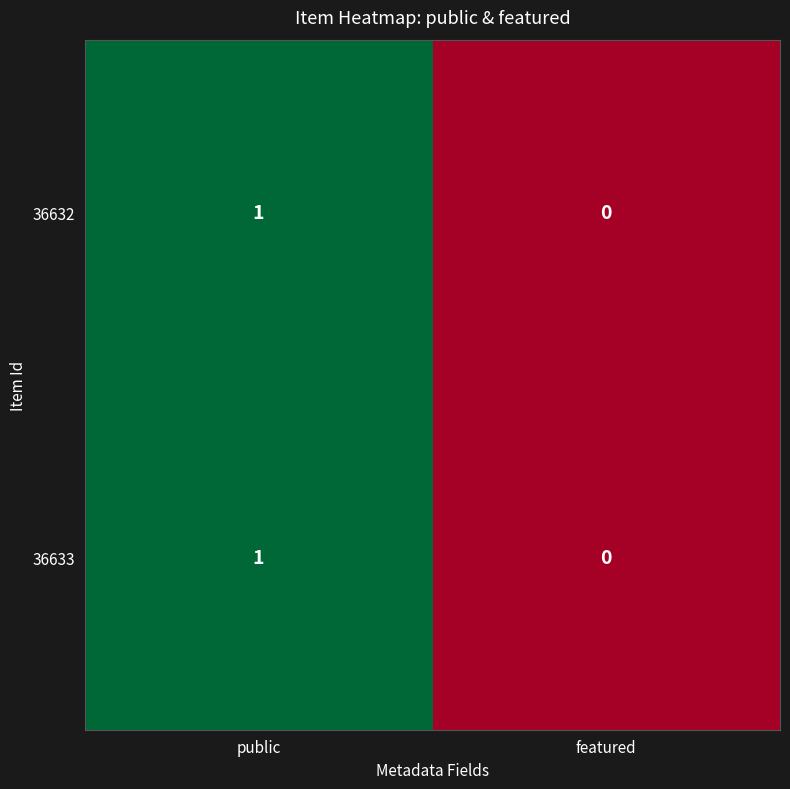

At which category is the sum across all series the highest?

public